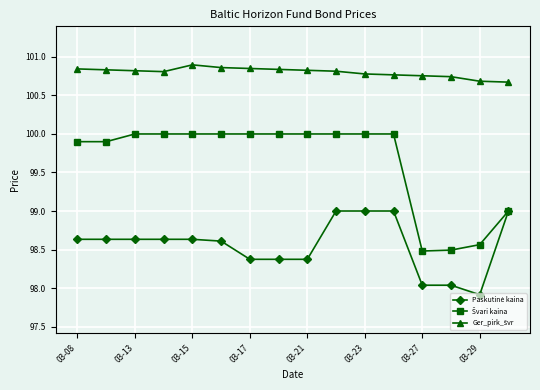

What is the maximum value shown in the chart?

100.9